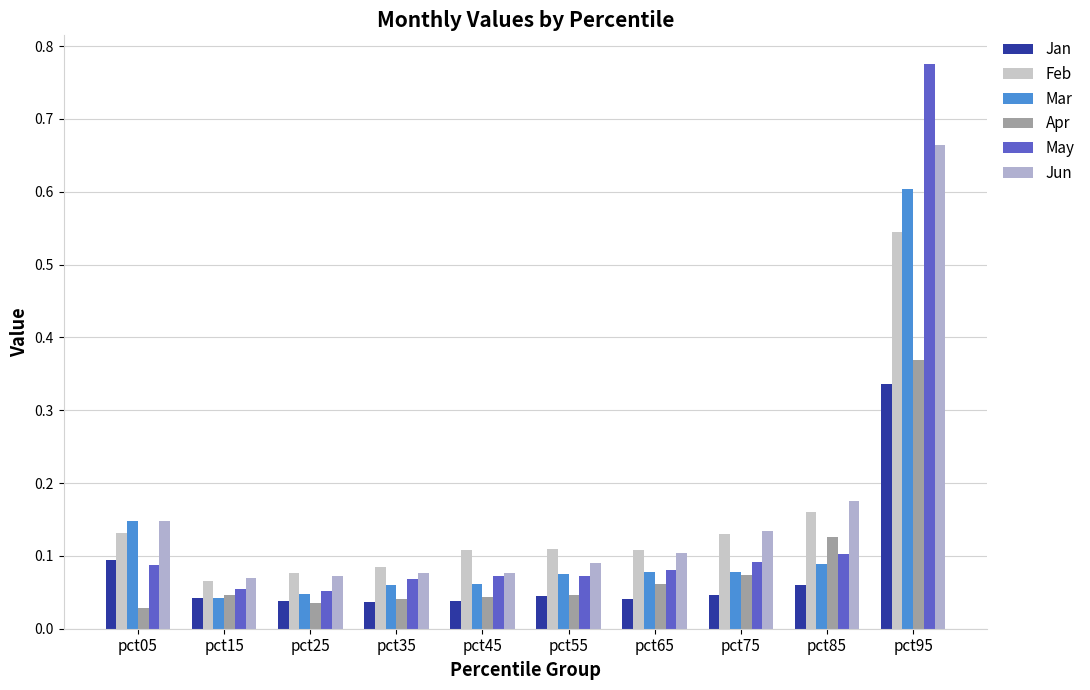

What value does the Feb series have at pct45?

0.1